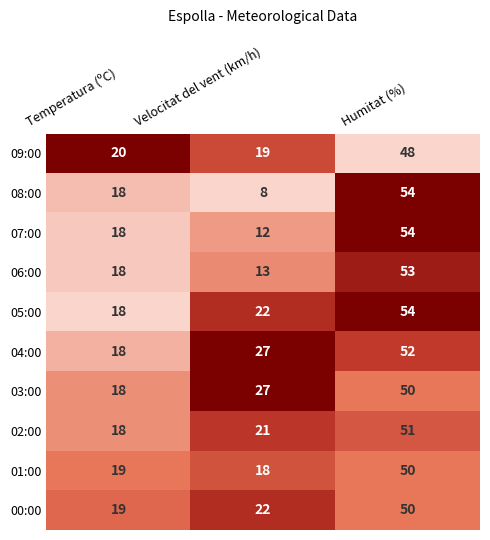

Which label corresponds to the largest value in the chart?

Humitat (%)